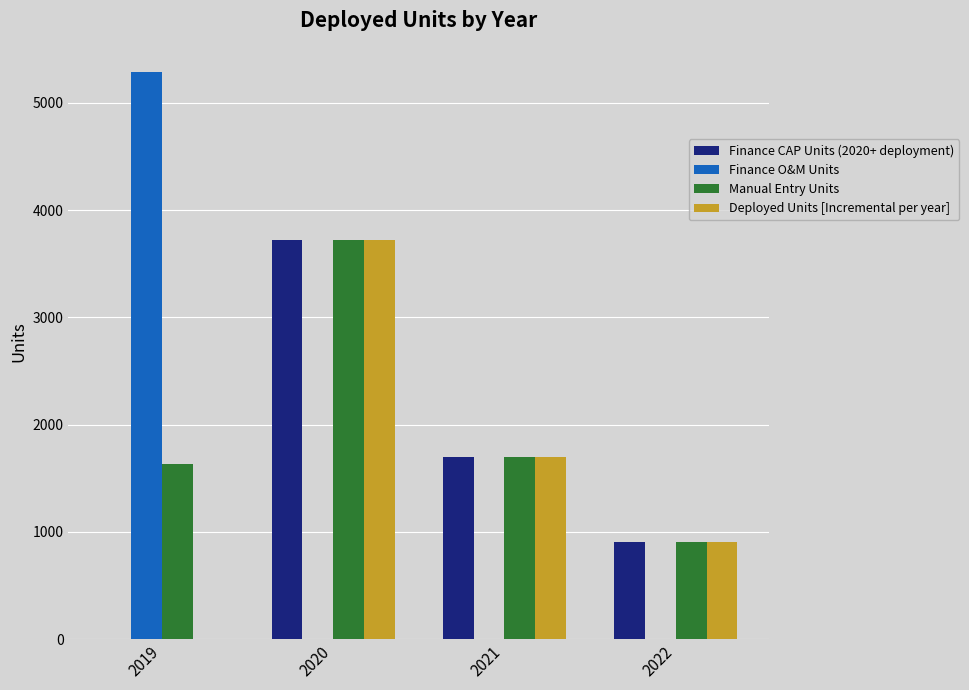

What is the sum of all Finance CAP Units (2020+ deployment) values?

6328